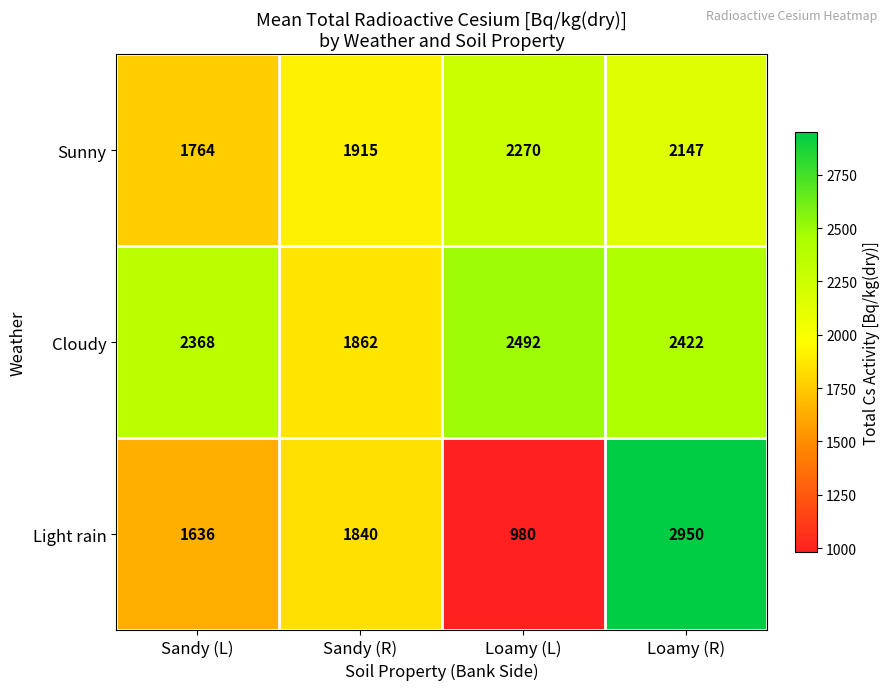

What is the greatest value displayed?

2950